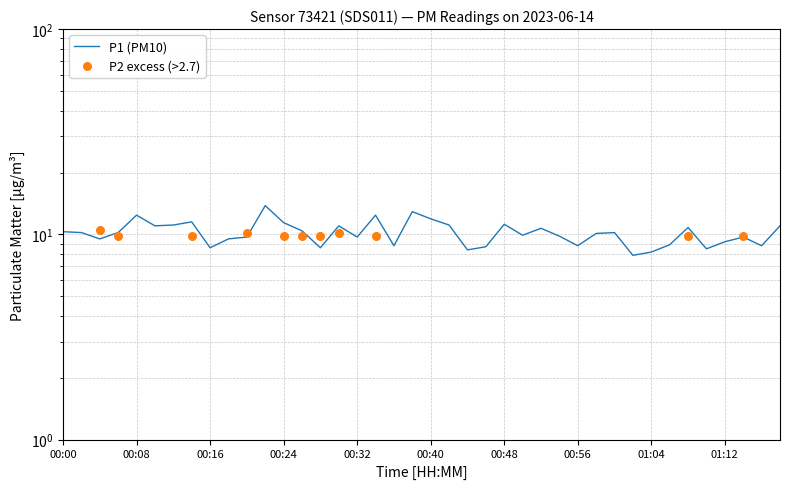

What is the change in value from 00:02 to 00:20?

-0.5